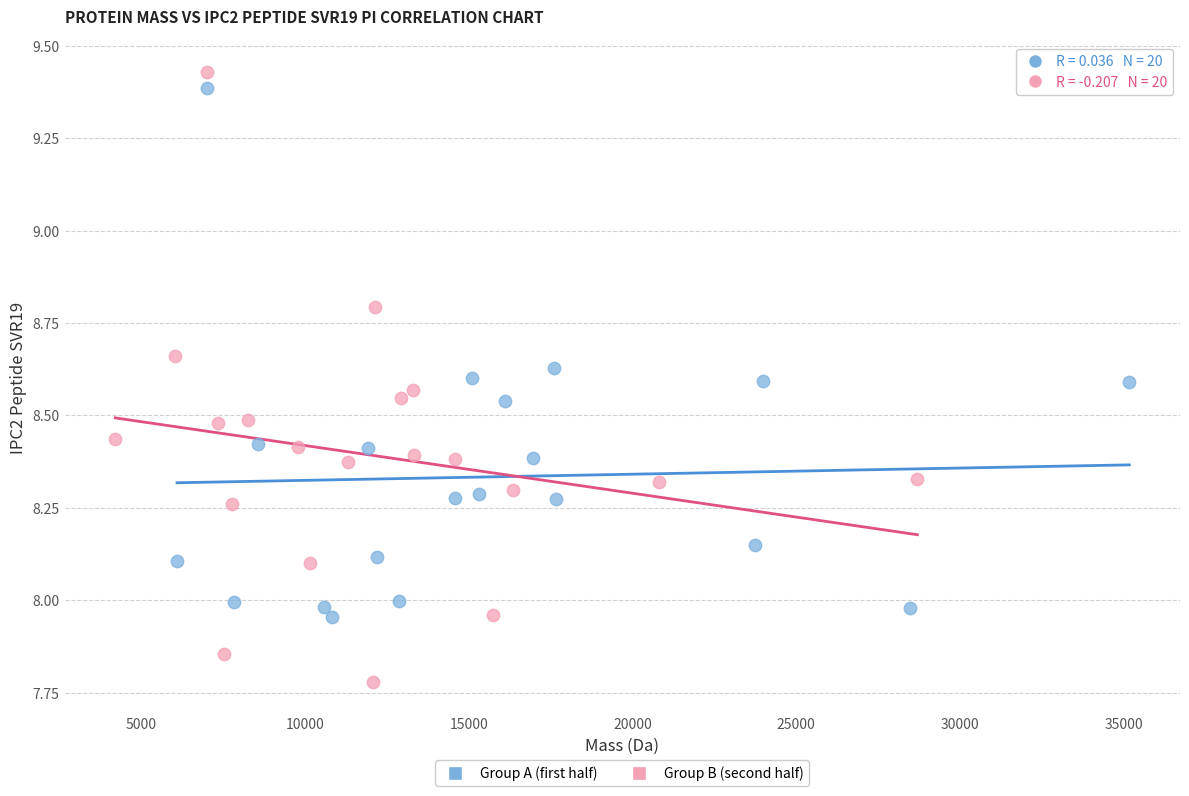

Which series has the widest spread of Y values?

Group B (second half)